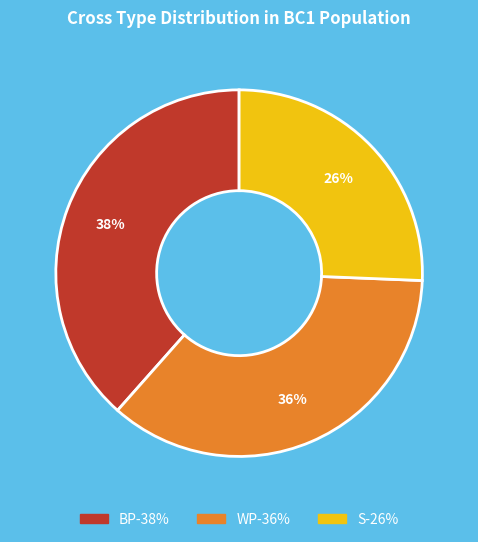

To the nearest percent, what is the average slice percentage?

33%